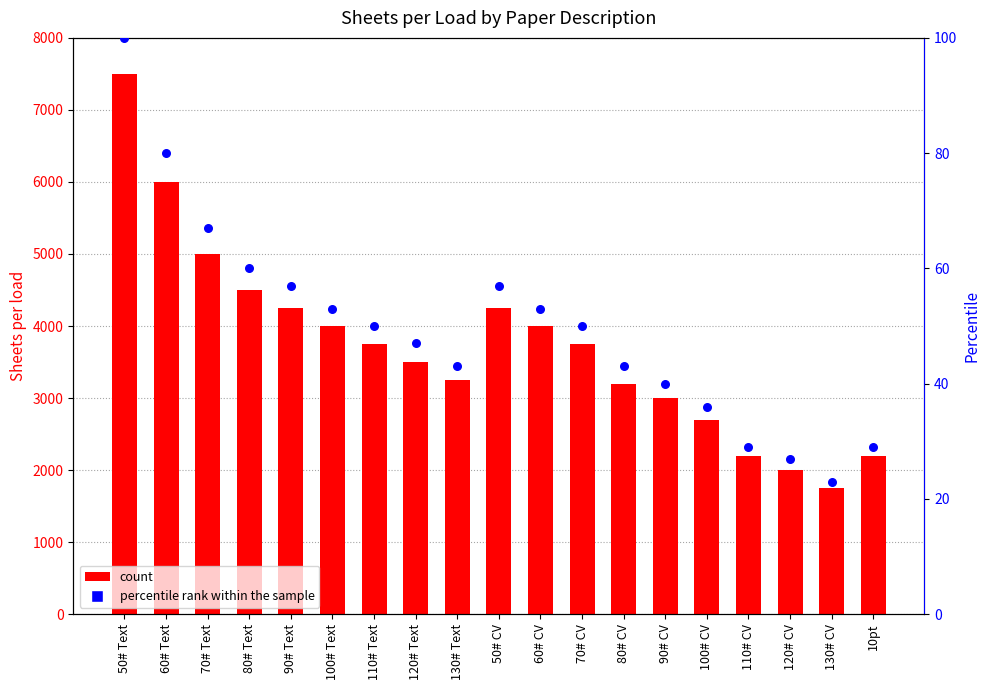

Which series contains the lowest Y value?

percentile rank within the sample